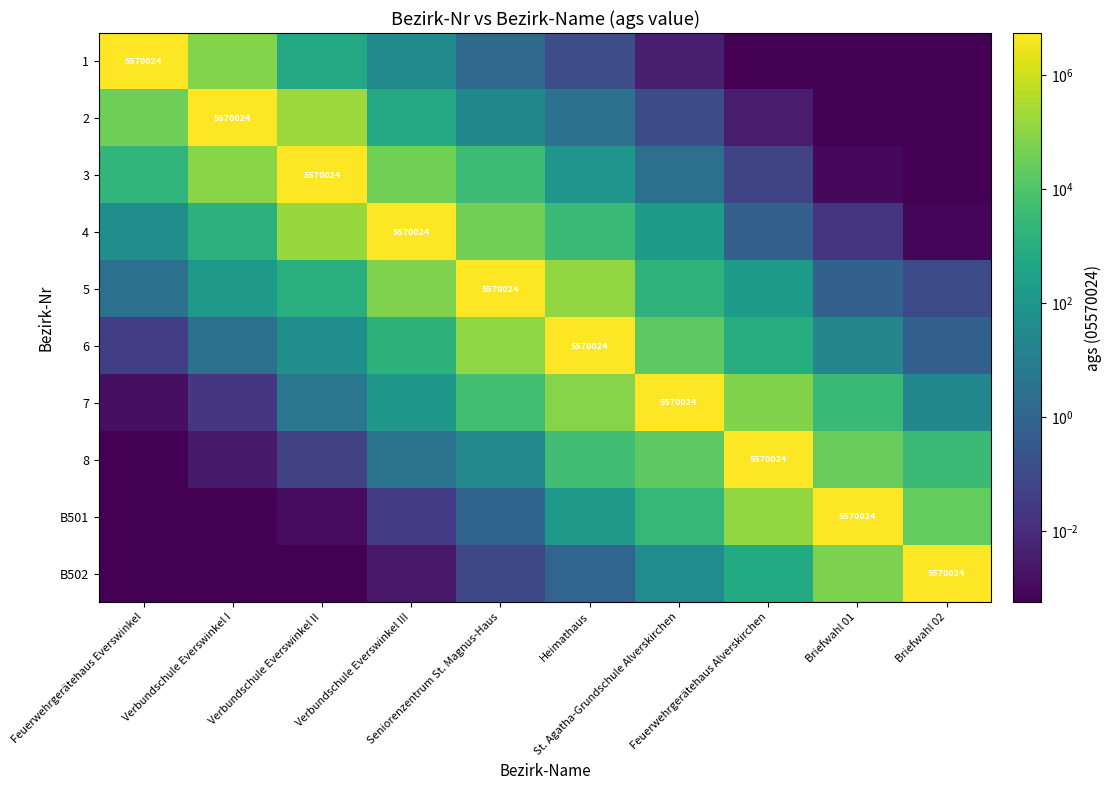

At which label does B502 reach its peak?

Briefwahl 02